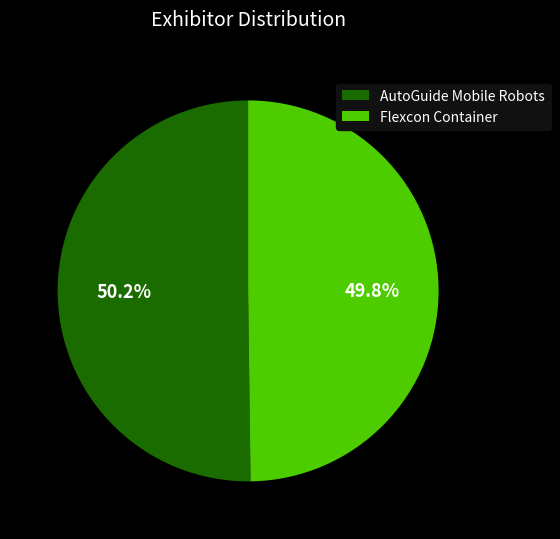

Is it true that AutoGuide Mobile Robots is 56% of the pie?

False